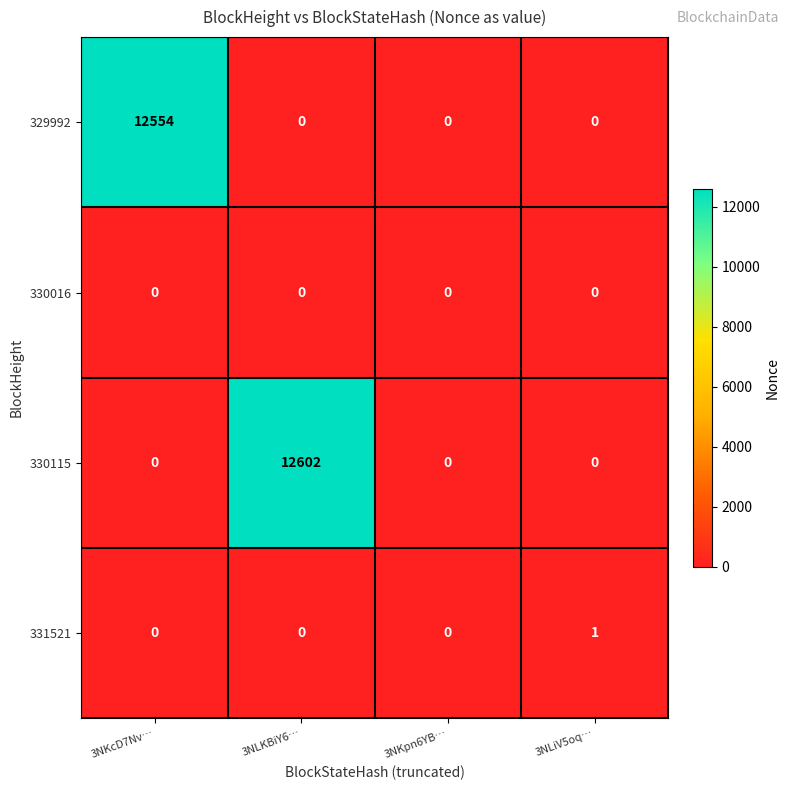

Reading left to right, list all the values displayed in this chart.

329992: 12554	0	0	0
330016: 0	0	0	0
330115: 0	12602	0	0
331521: 0	0	0	1